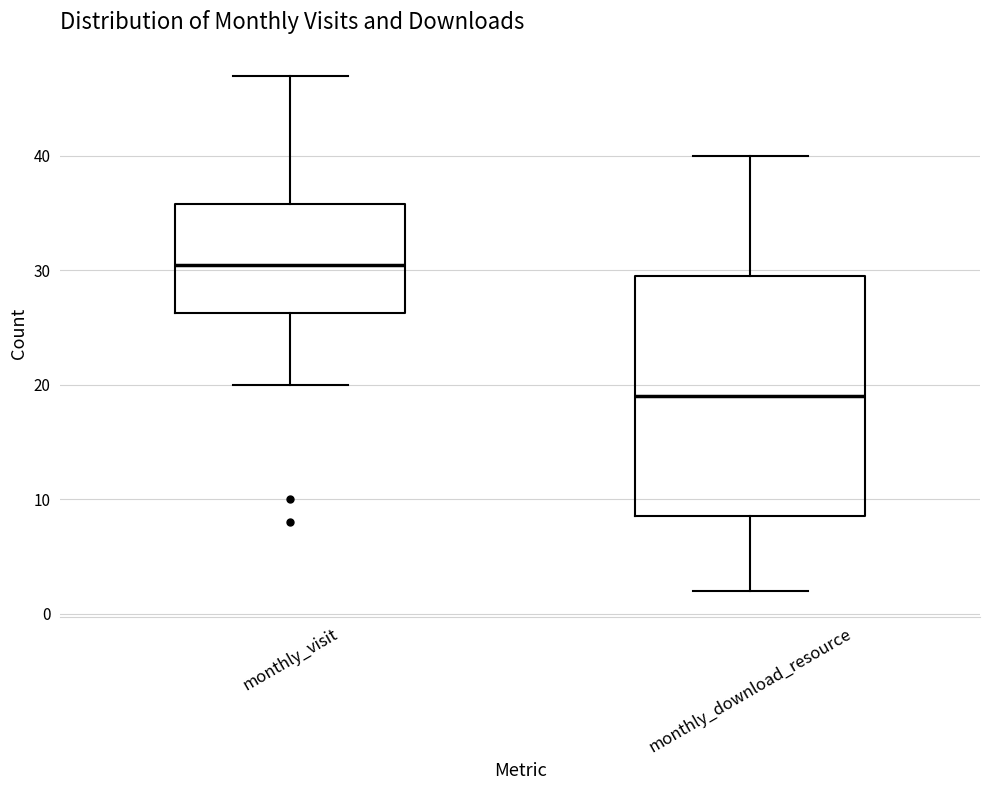

Comparing the boxes themselves (not the whiskers), which one is the tallest?

monthly_download_resource